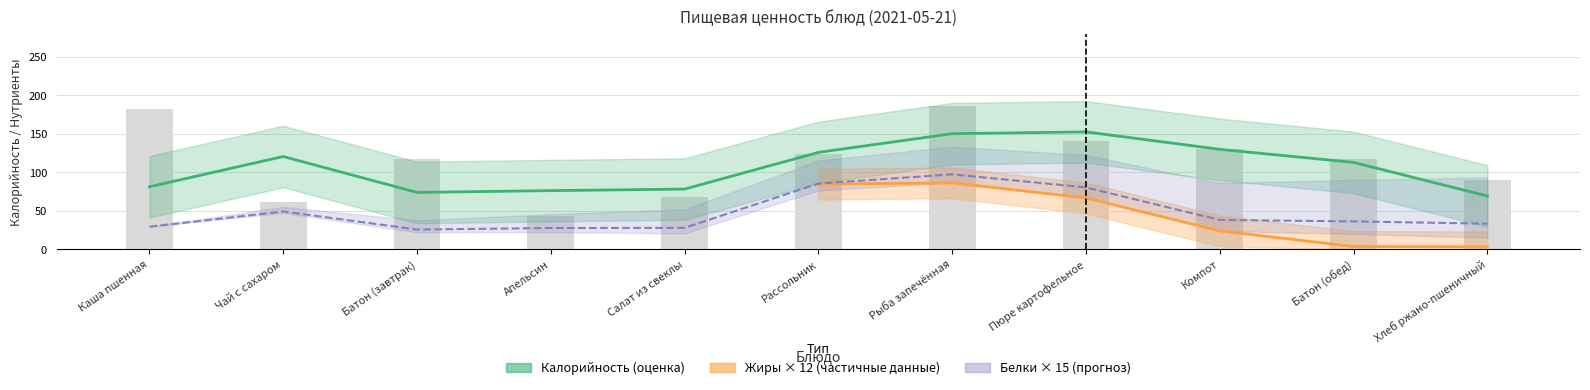

Which series has the largest total across all categories?

Калорийность